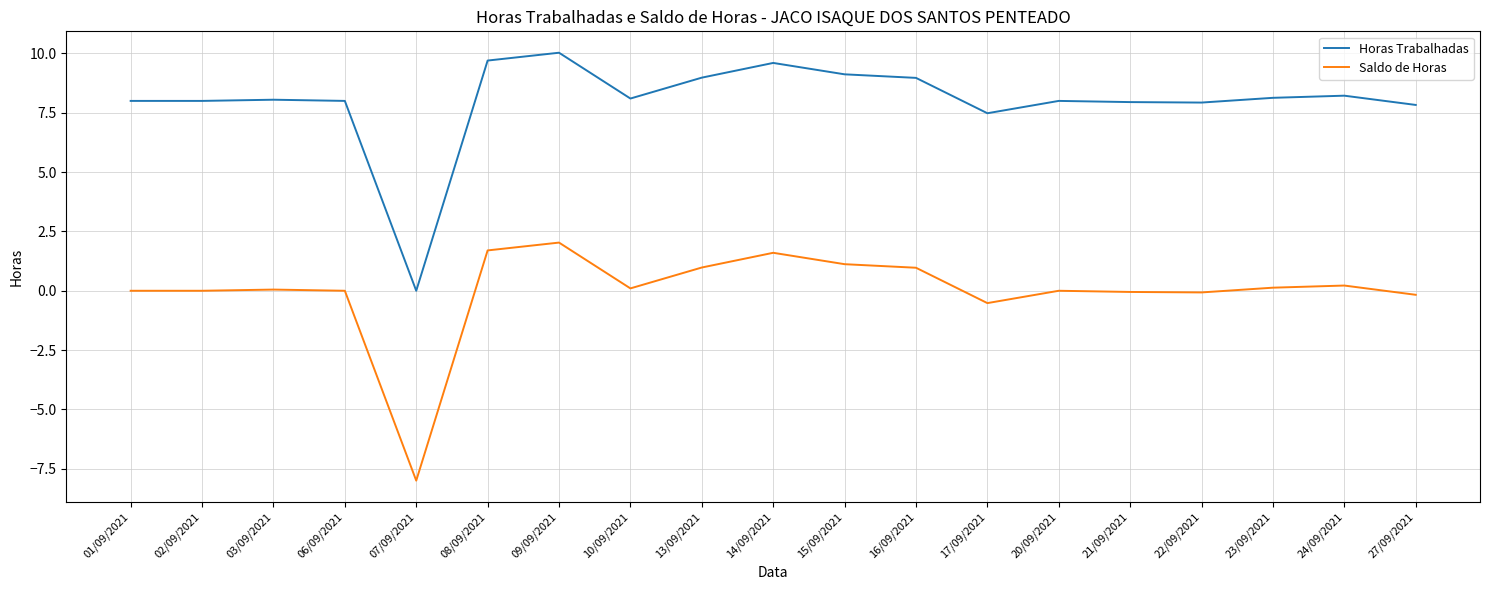

What position from the left is 14/09/2021?

10